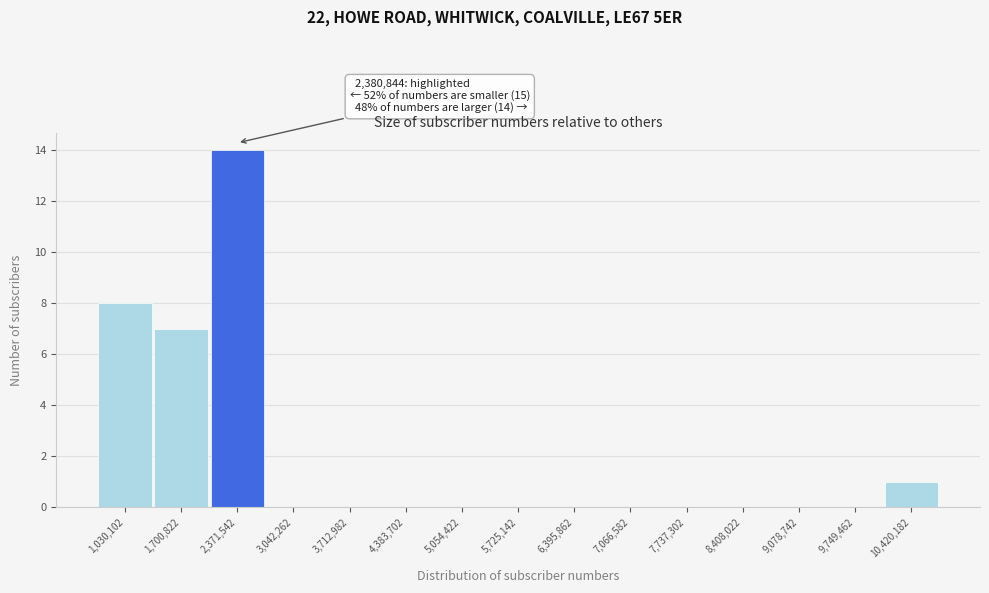

Reading right to left, what are all the values shown in this chart?

10,420,182=1	9,749,462=0	9,078,742=0	8,408,022=0	7,737,302=0	7,066,582=0	6,395,862=0	5,725,142=0	5,054,422=0	4,383,702=0	3,712,982=0	3,042,262=0	2,371,542=14	1,700,822=7	1,030,102=8